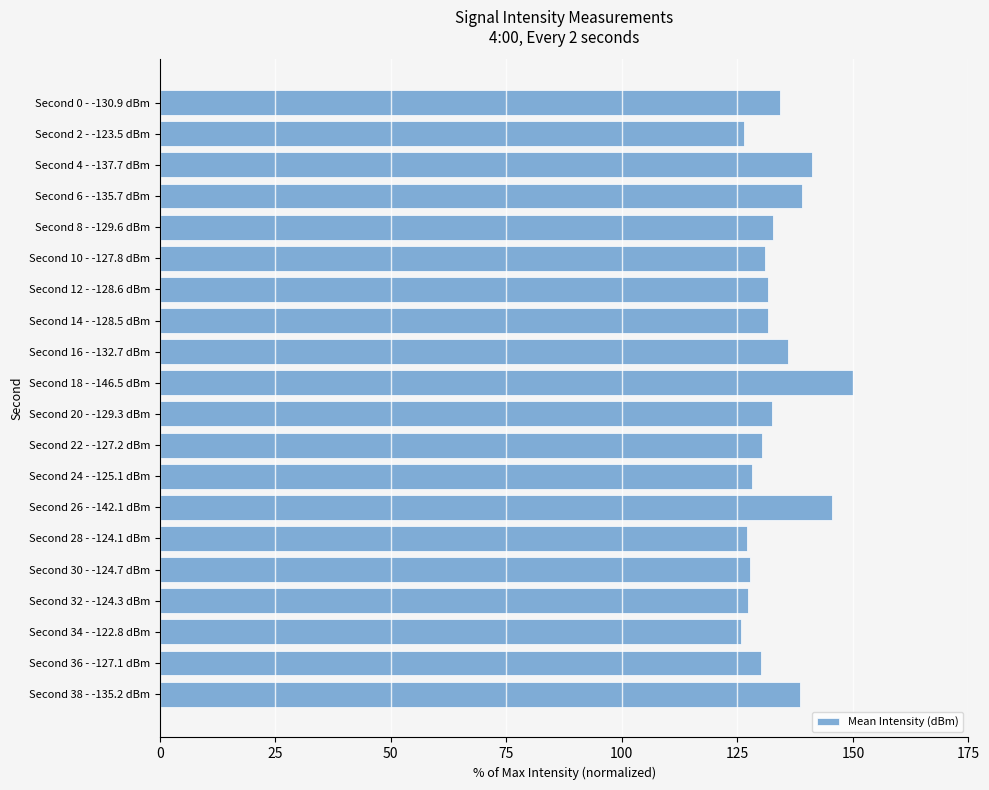

What position from the bottom is Second 28 - -124.1 dBm?

6